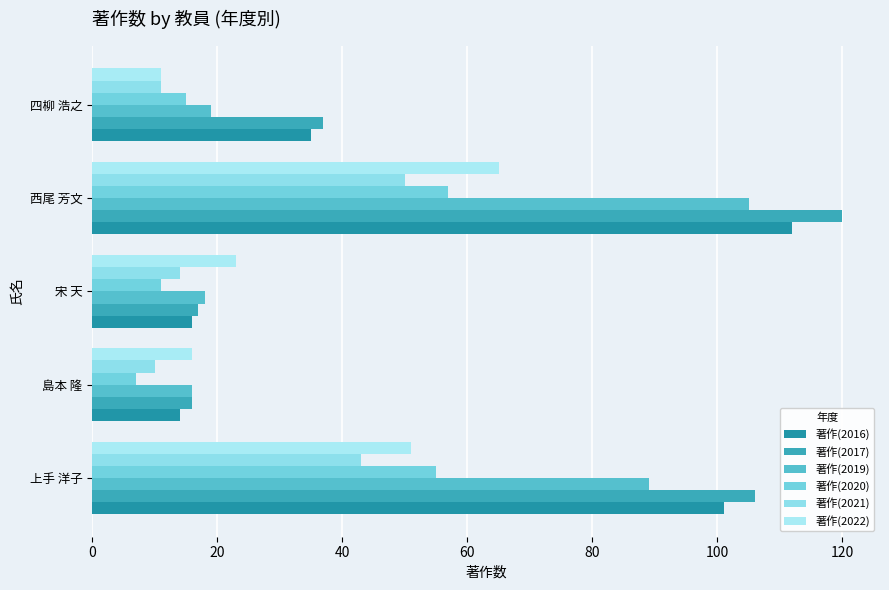

How many series are shown in this chart?

6